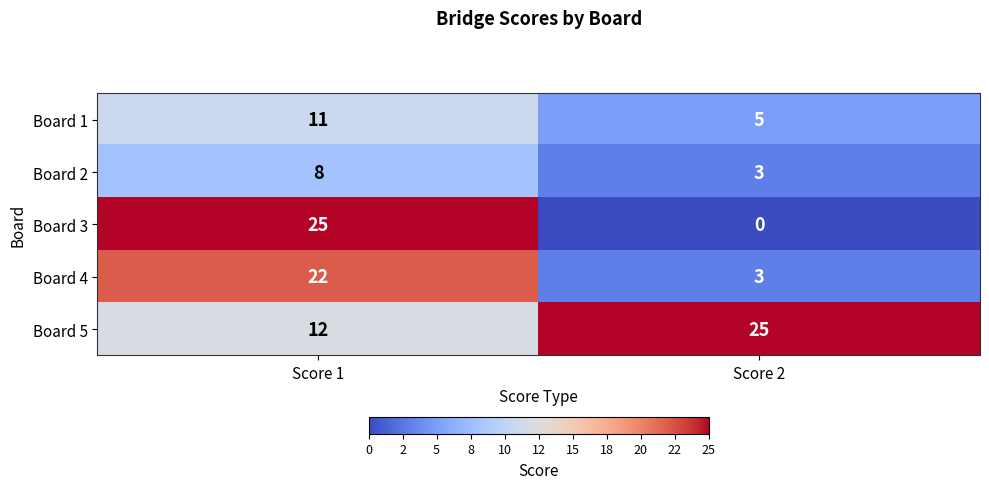

Reading left to right, transcribe all the data shown in this chart.

Board 1: 11	5
Board 2: 8	3
Board 3: 25	0
Board 4: 22	3
Board 5: 12	25